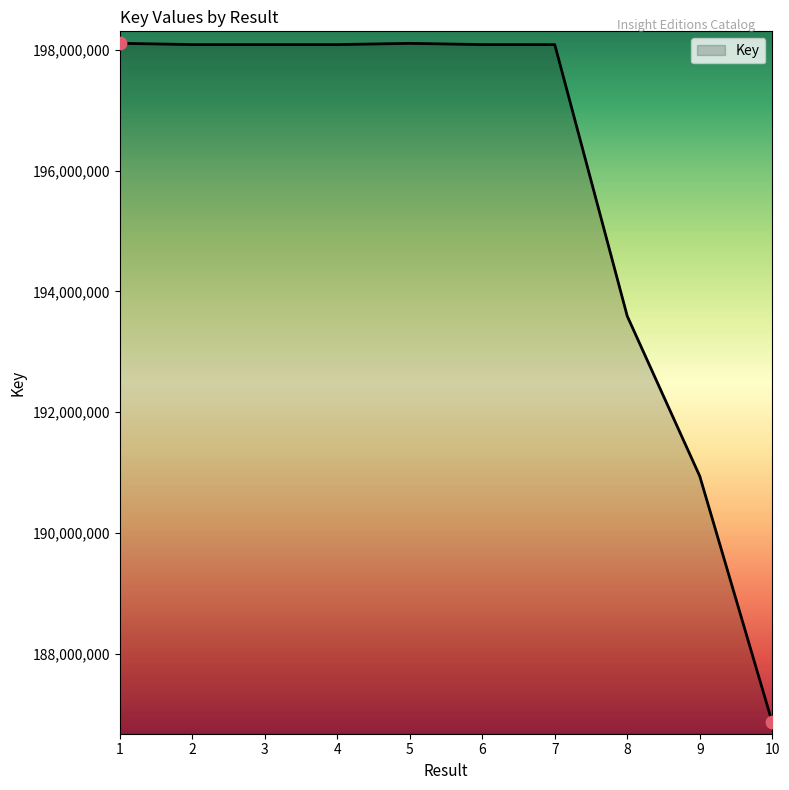

Approximately how many times larger is the value at 1 compared to 2?

1.0